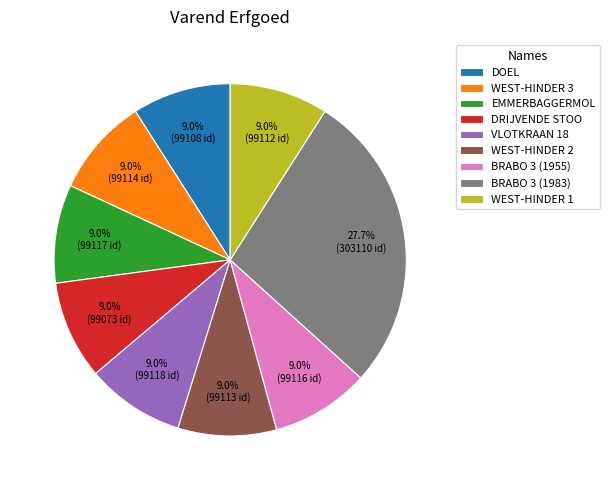

Is there a majority slice in this chart?

No